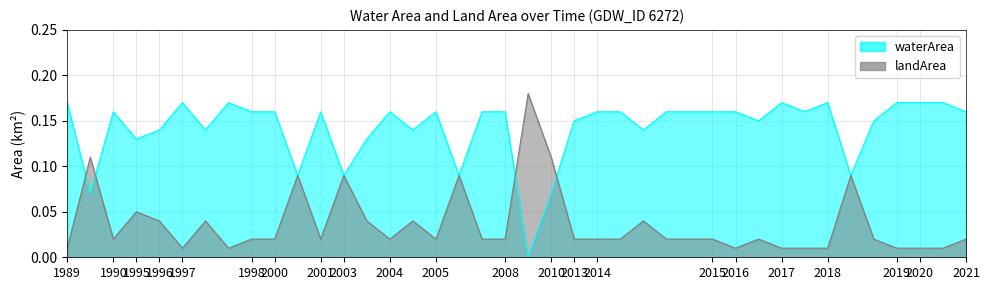

Which label corresponds to the smallest value in the chart?

2008_08